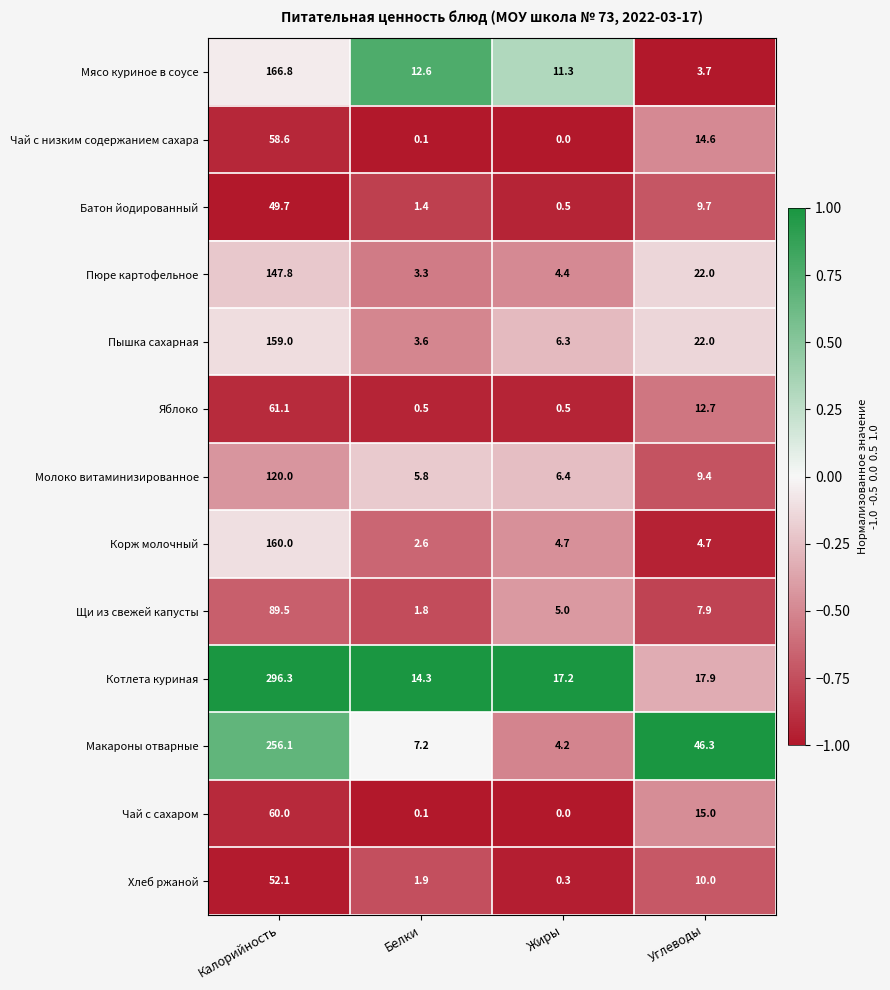

Where is Батон йодированный nearest to the value 25?

Углеводы